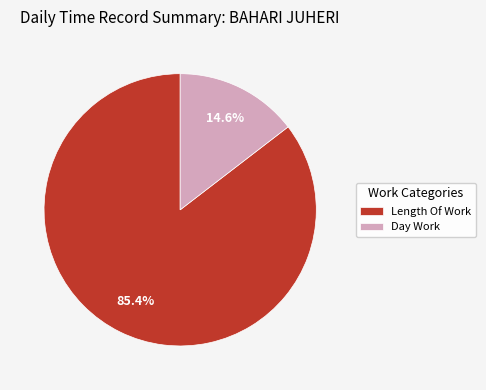

What is the largest slice in the pie chart?

Length Of Work